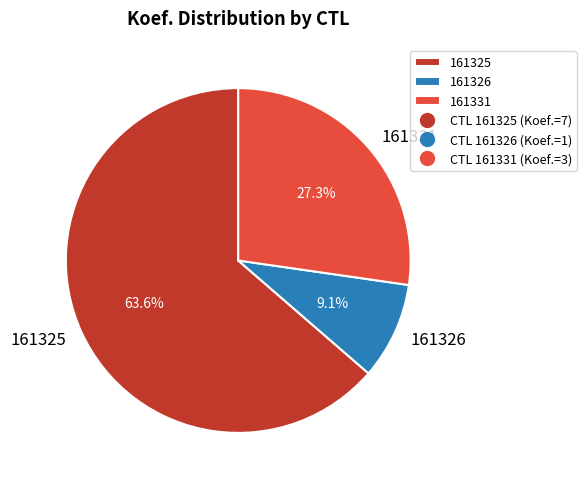

What portion of the pie excludes 161325?

36.4%